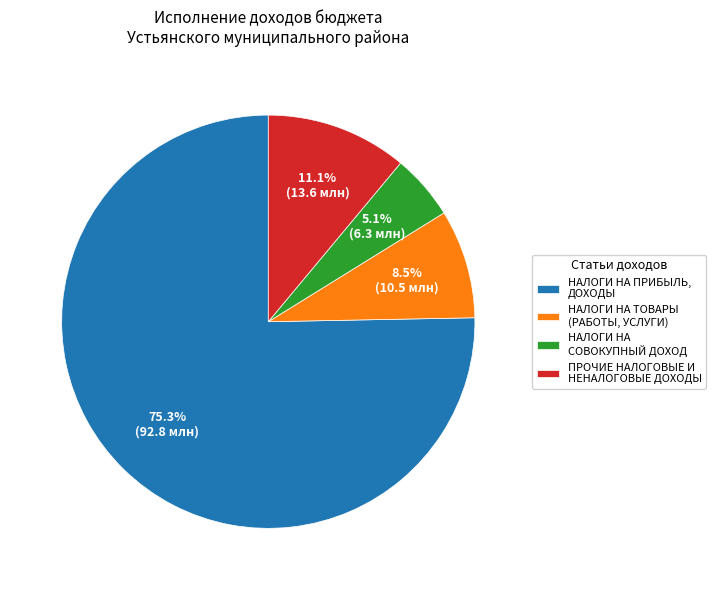

Which category has the smallest portion of the pie?

НАЛОГИ НА СОВОКУПНЫЙ ДОХОД